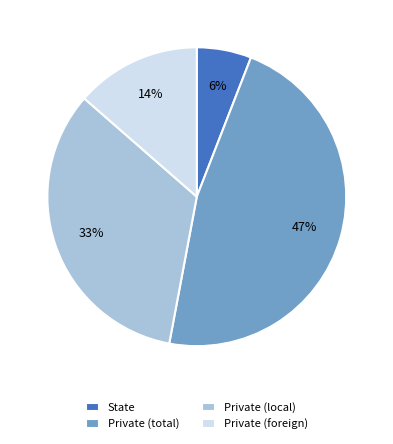

To the nearest percent, what percentage of the pie is Private (foreign)?

14%